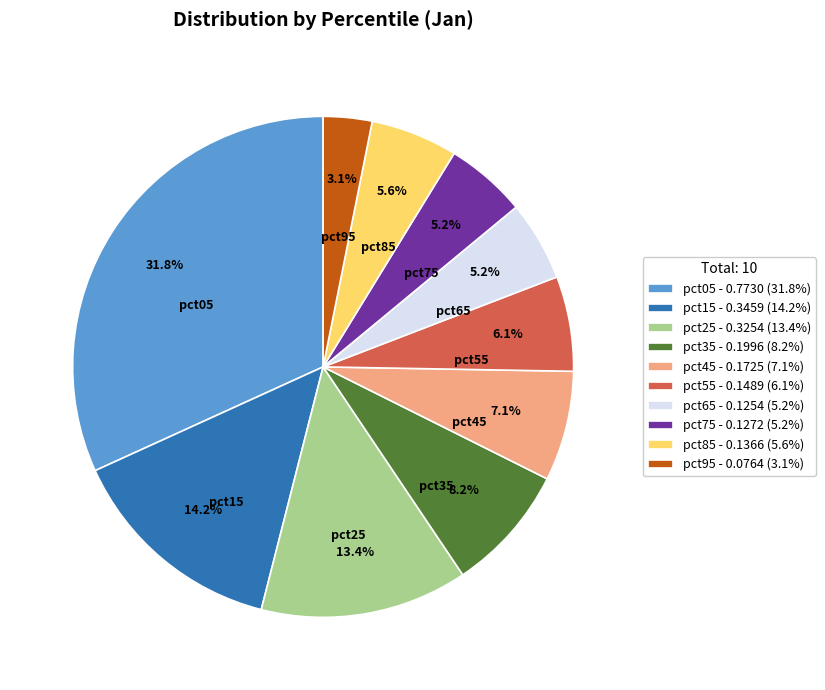

To the nearest percent, what is the combined percentage of pct45 and pct65?

12%